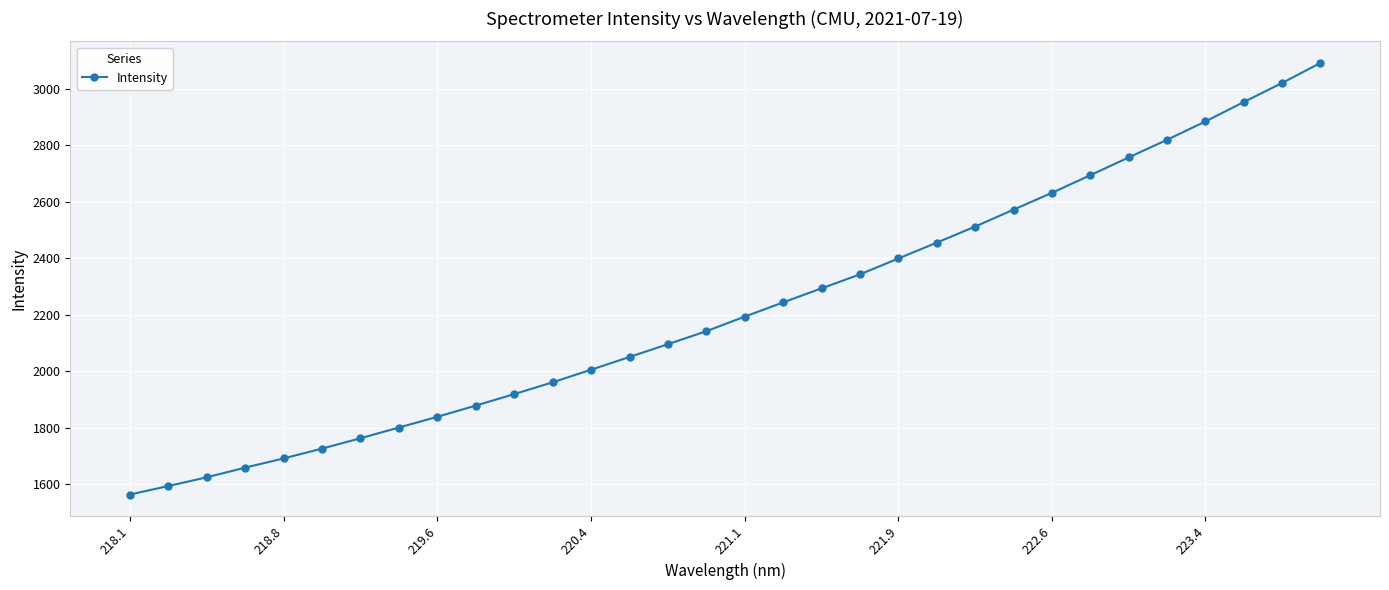

What is the greatest value displayed?

3091.0